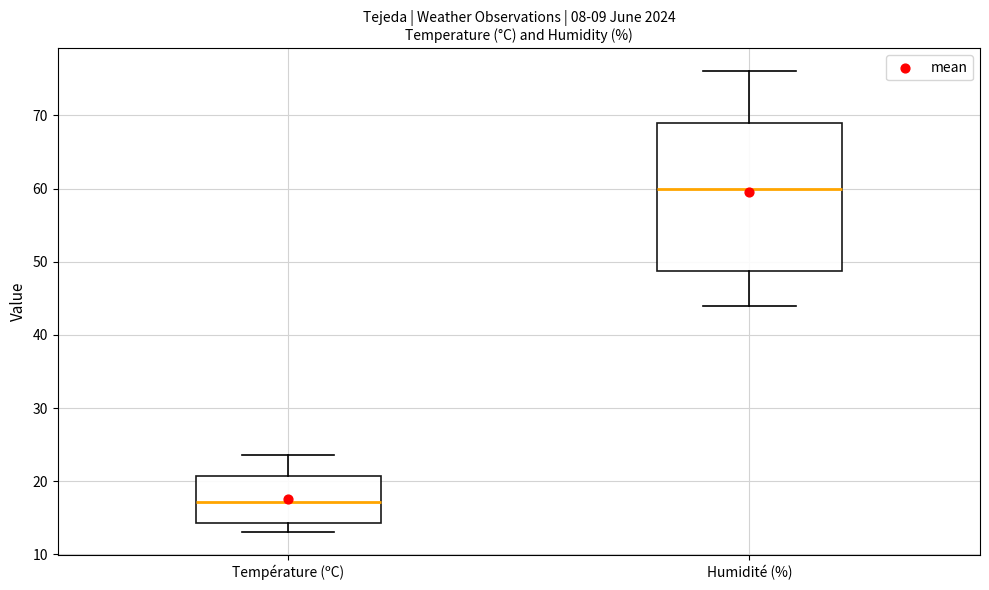

Comparing the boxes themselves (not the whiskers), which one is the tallest?

Humidité (%)